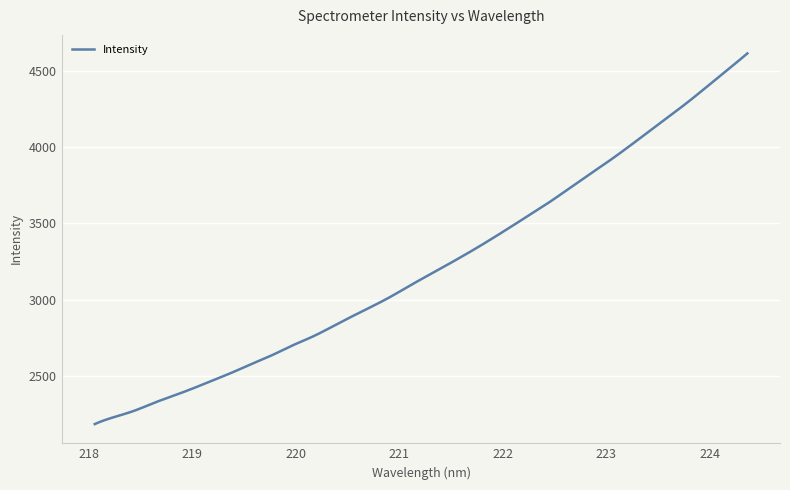

What is the difference between the maximum and minimum values?

2429.4